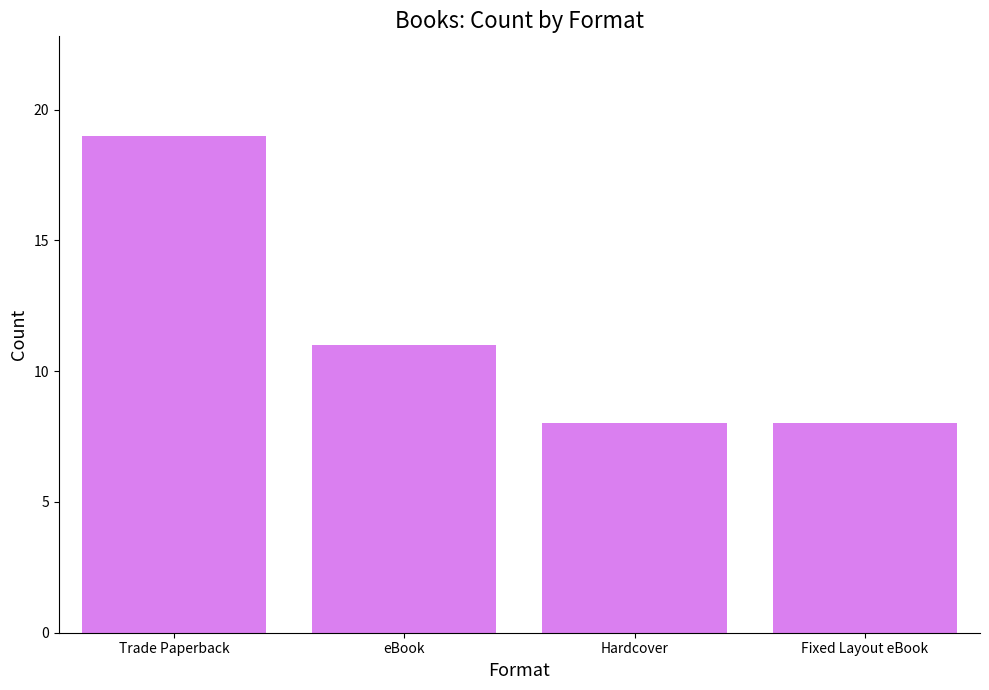

What is the change in value from eBook to Fixed Layout eBook?

-3